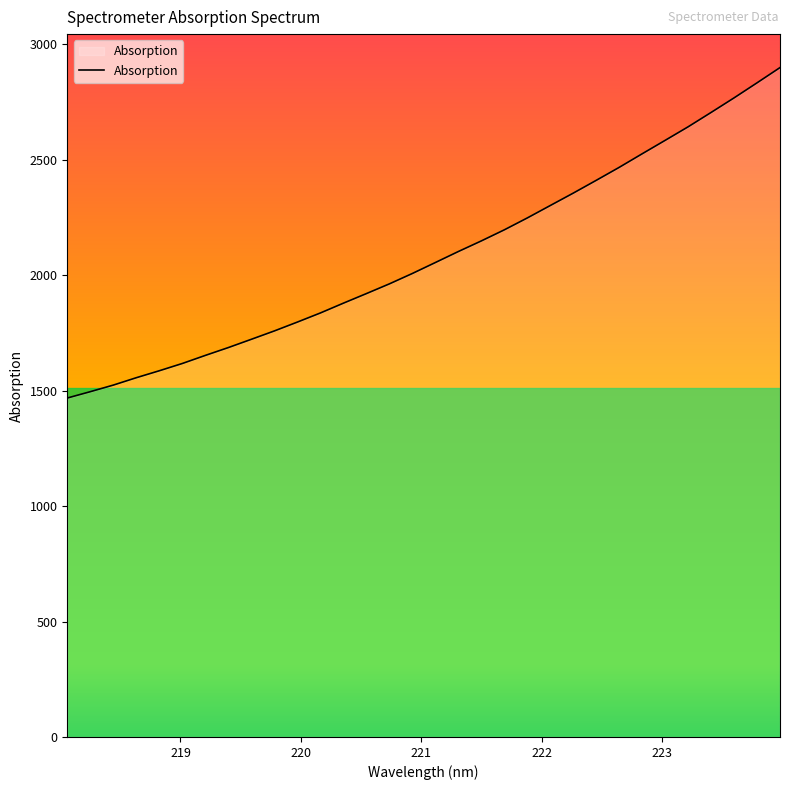

What is the difference between the maximum and minimum values?

1431.3